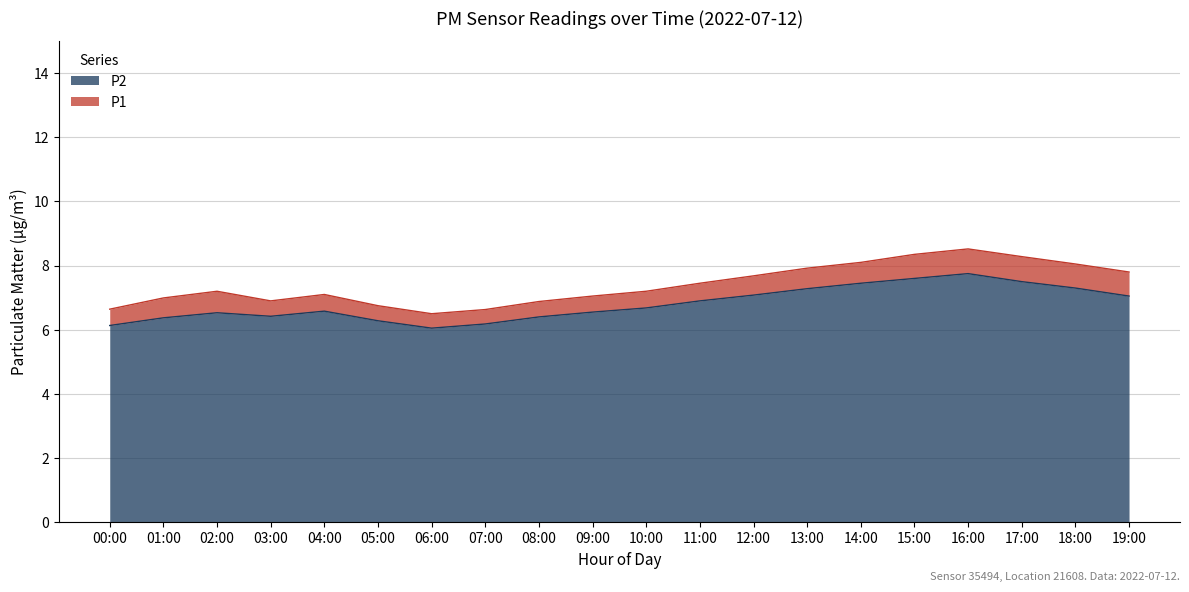

Which has a higher value, 15:00 or 07:00?

15:00